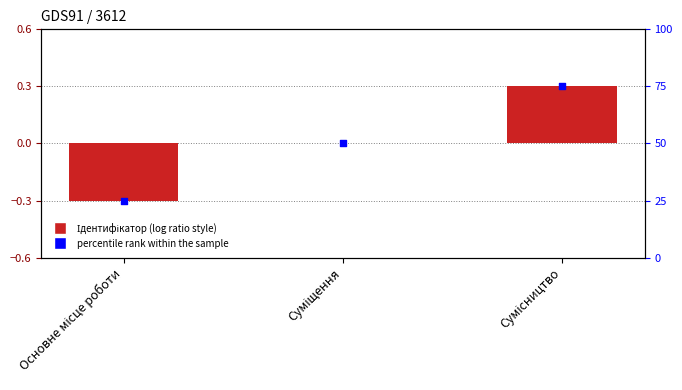

At which category is the sum across all series the highest?

Сумісництво